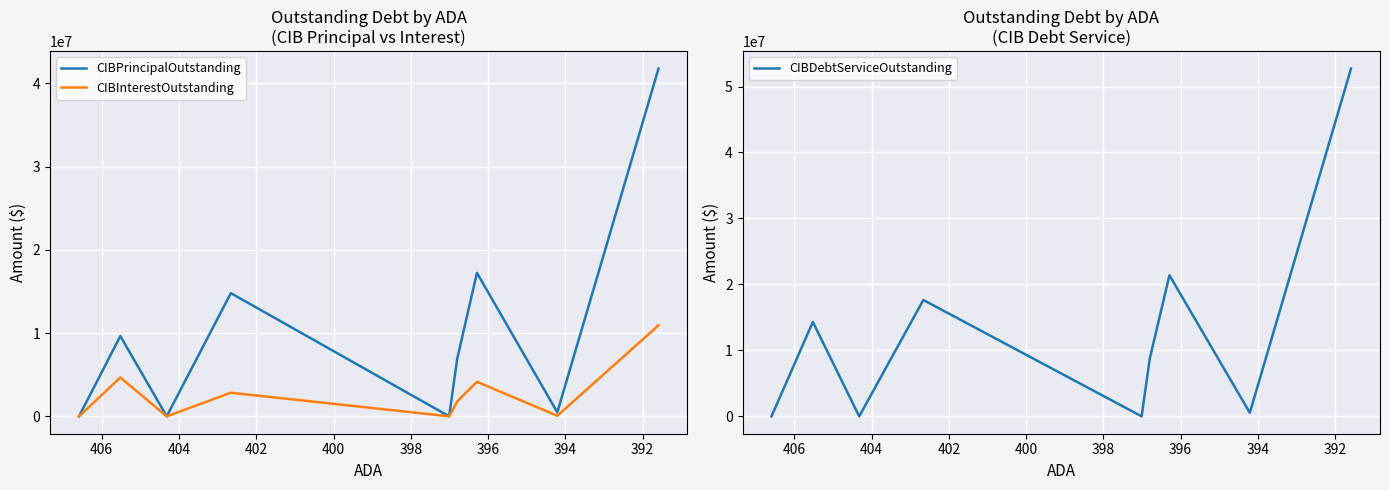

Between 398 and 402, which series saw the biggest shift?

CIBDebtServiceOutstanding